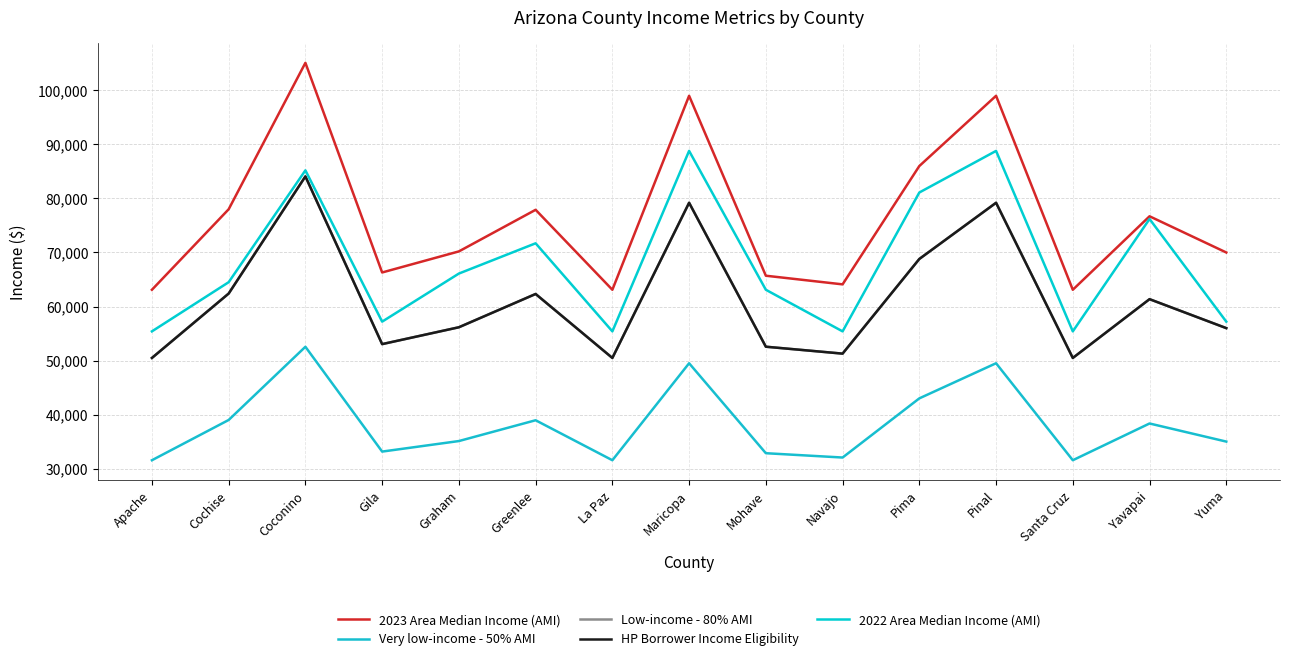

Is this an area chart (filled region under the line)?

No